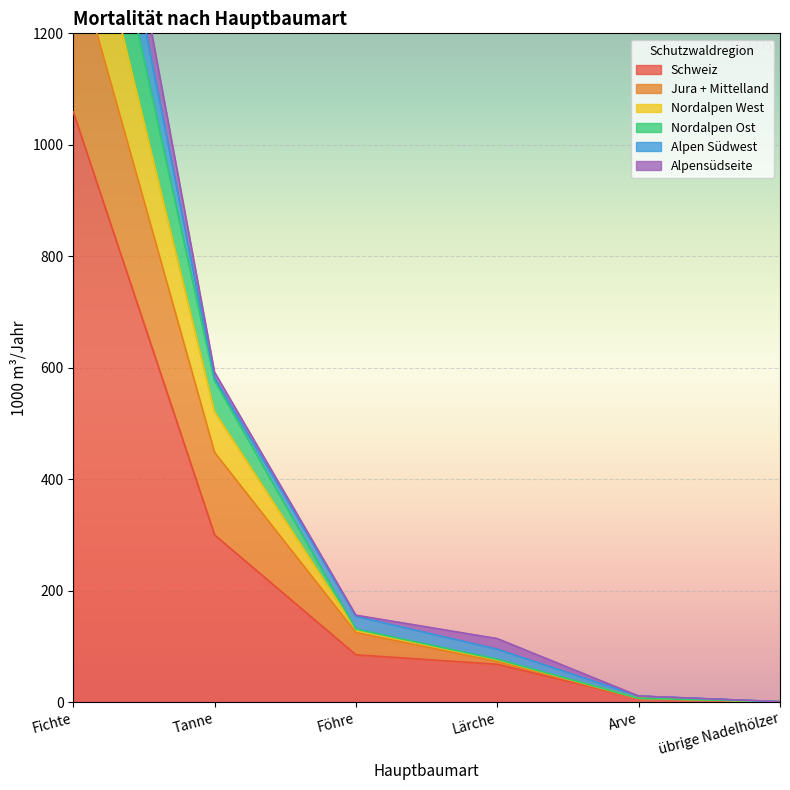

Between übrige Nadelhölzer and Tanne, which is larger?

Tanne